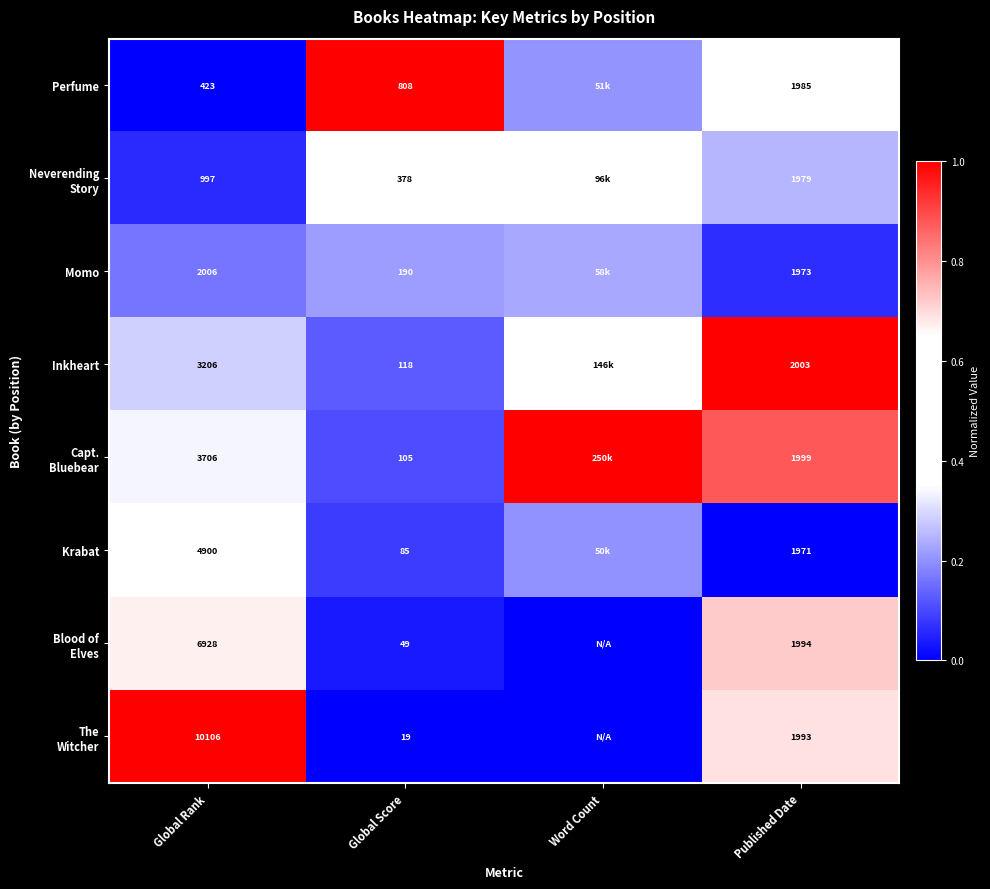

At which label does Perfume reach its minimum?

Global Rank